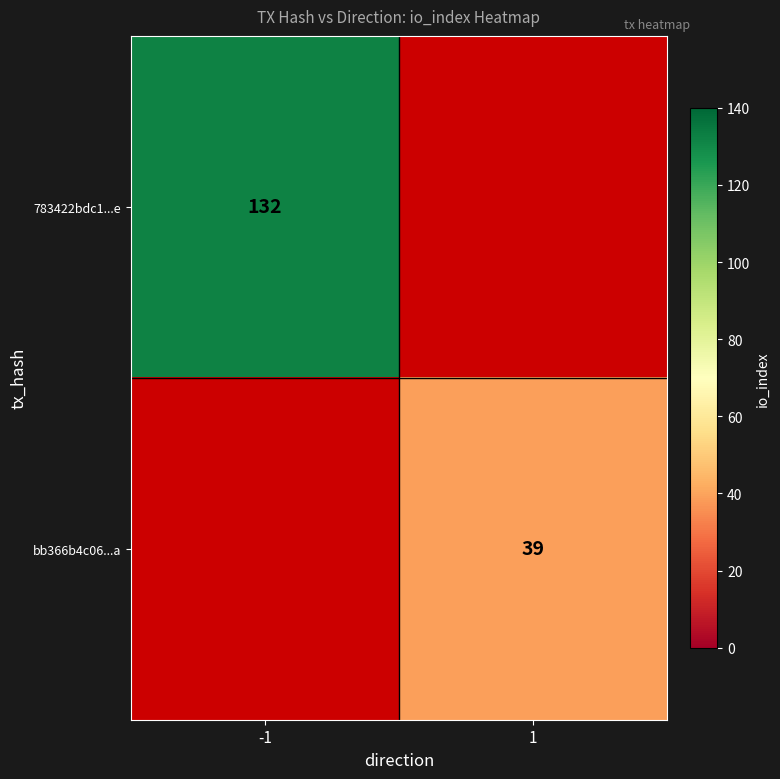

The value of bb366b4c06...a at 1 is 39. True or false?

True